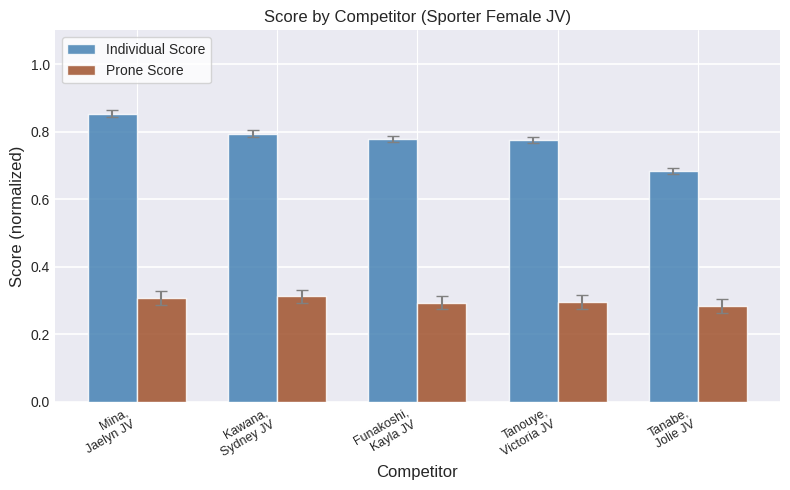

What are all the series names shown in the legend?

Individual Score, Prone Score